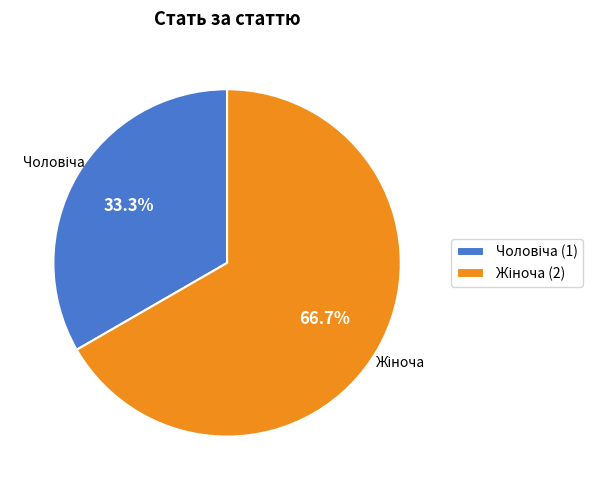

Is there a majority slice in this chart?

Yes